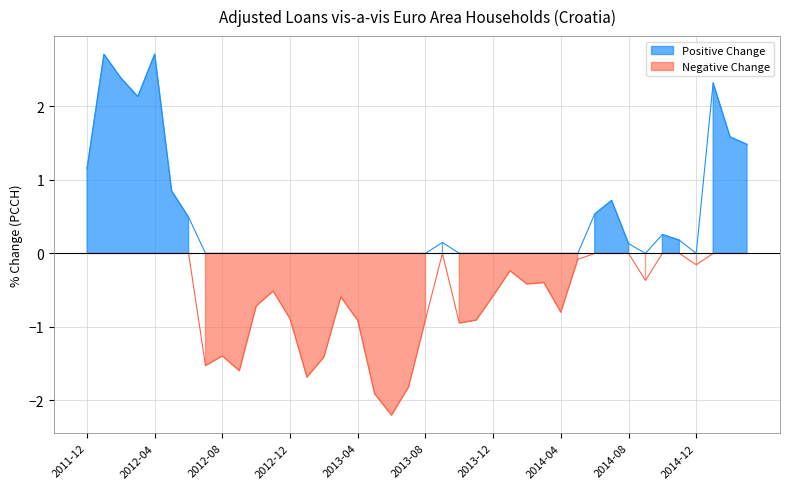

Does the chart have visible grid lines?

Yes